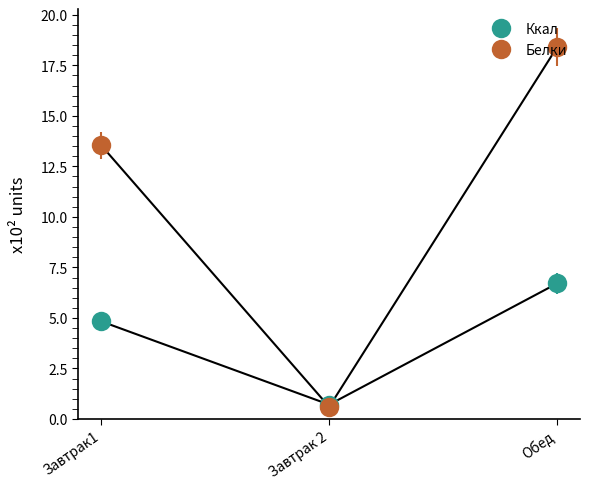

At which category does the chart reach its peak across all series?

Обед